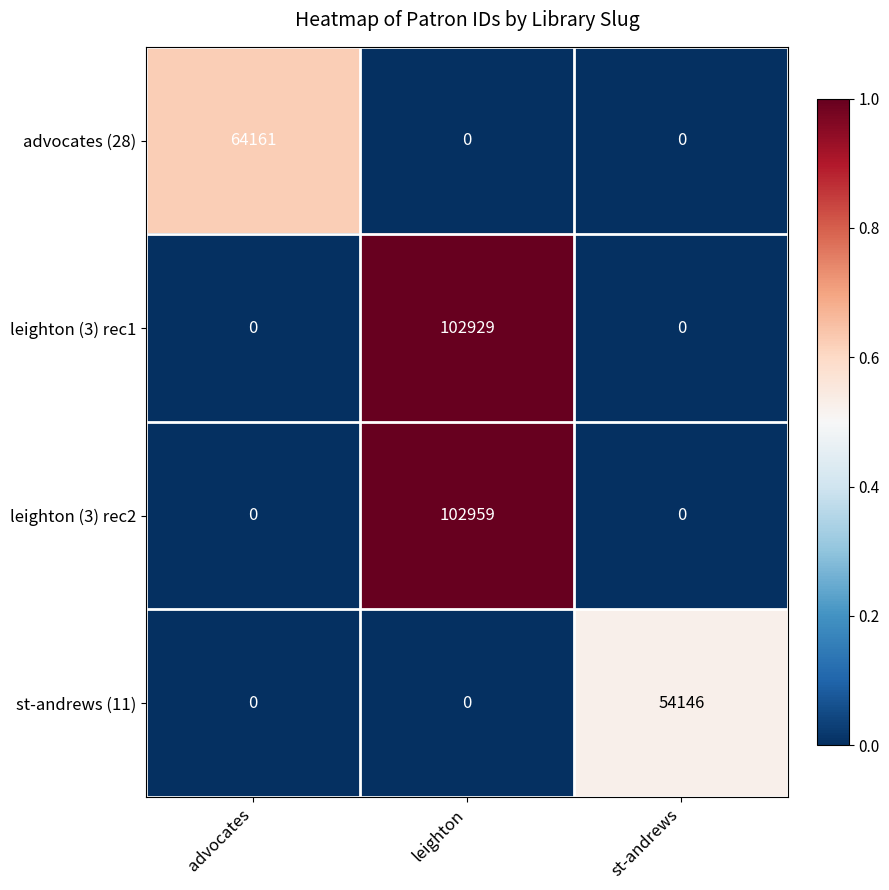

Rank the series by their maximum value, from lowest to highest.

st-andrews (11), advocates (28), leighton (3) rec1, leighton (3) rec2